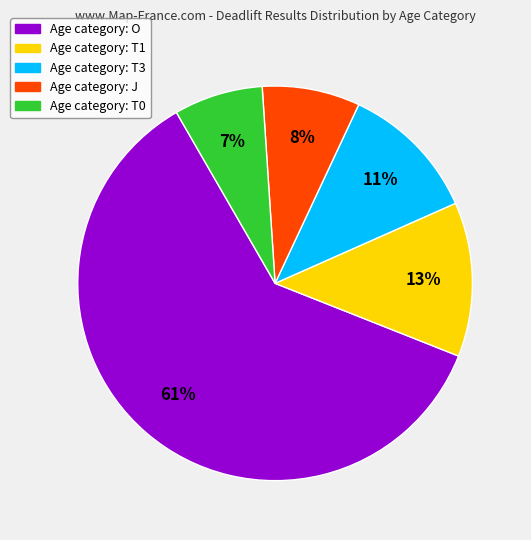

Is there a majority slice in this chart?

Yes